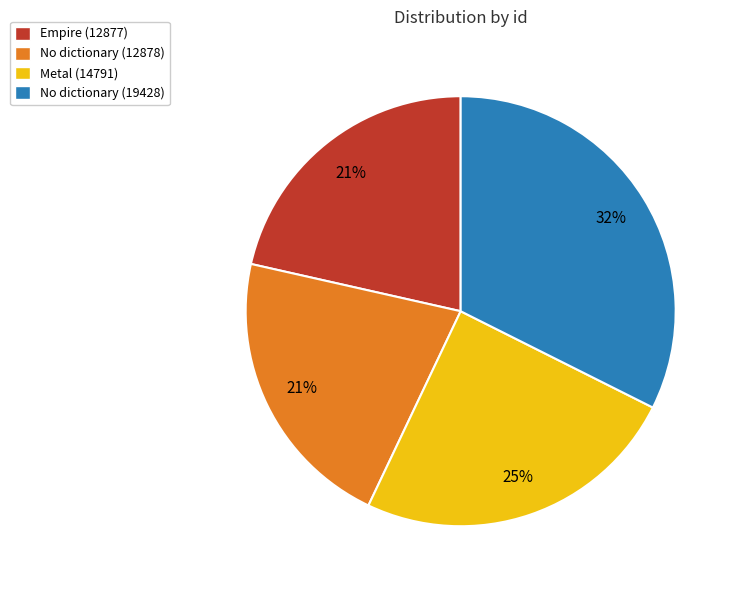

To the nearest percent, what percentage of the pie is Metal (14791)?

25%